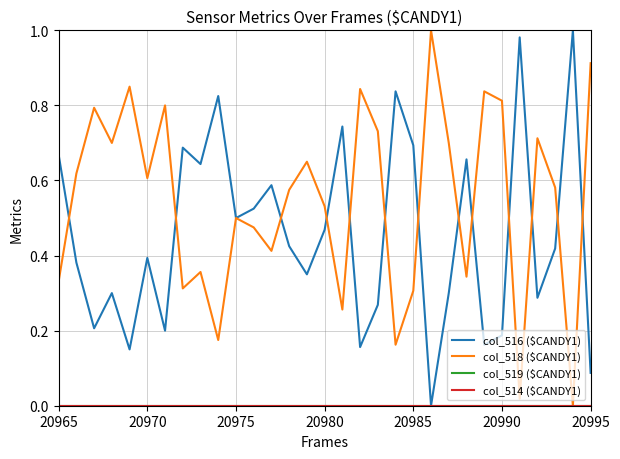

How many interior local valleys does the col_516 ($CANDY1) series have?

10